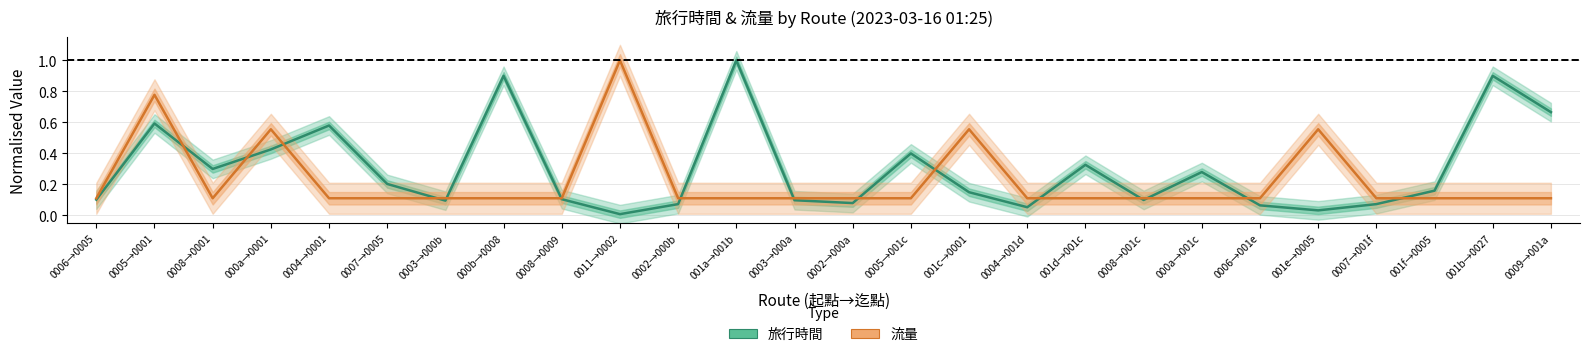

Is the value of 旅行時間 at 0008→0001 greater than the value of 流量 at 0008→0009?

Yes